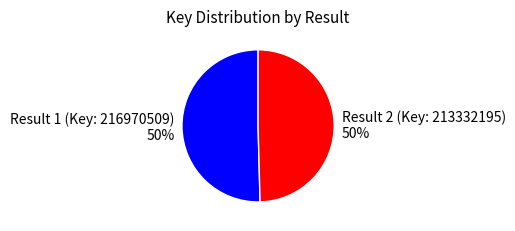

What is the ratio of the value at Result 1 (Key: 216970509) to the value at Result 2 (Key: 213332195)?

1.0